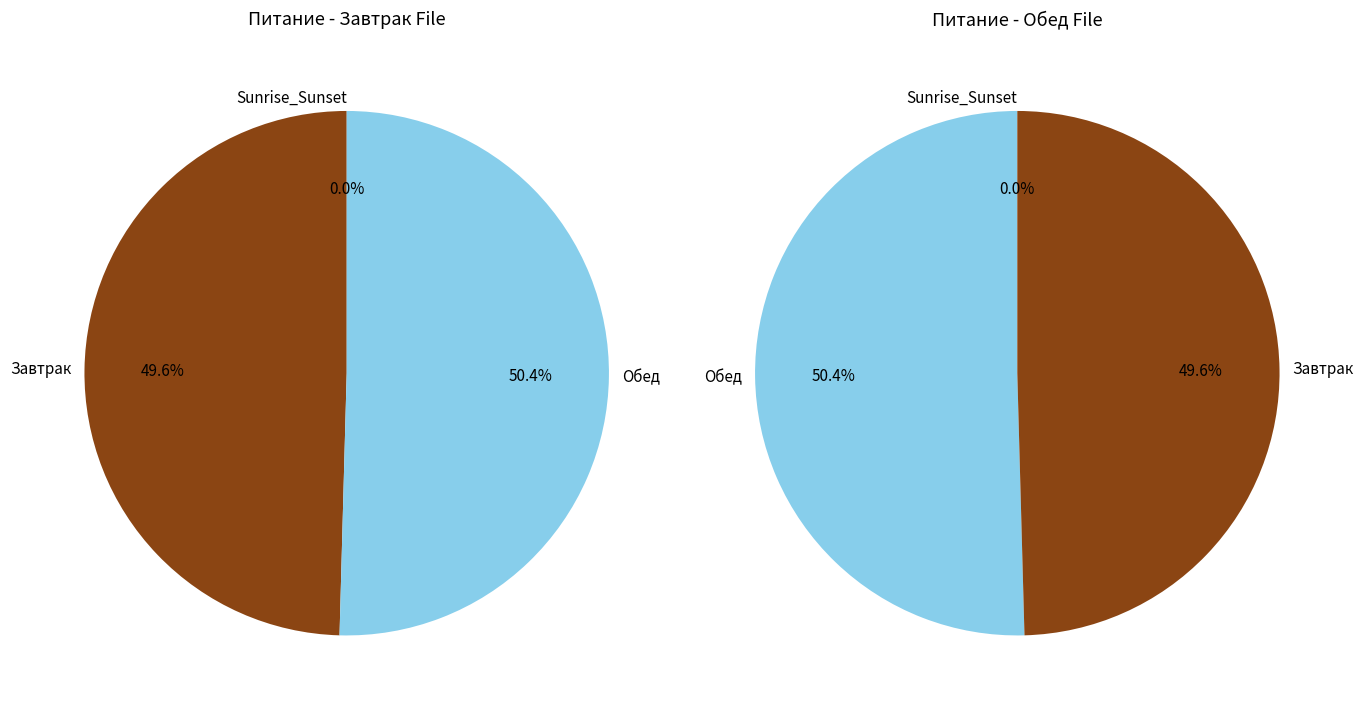

To the nearest percent, what portion does Обед represent?

50%